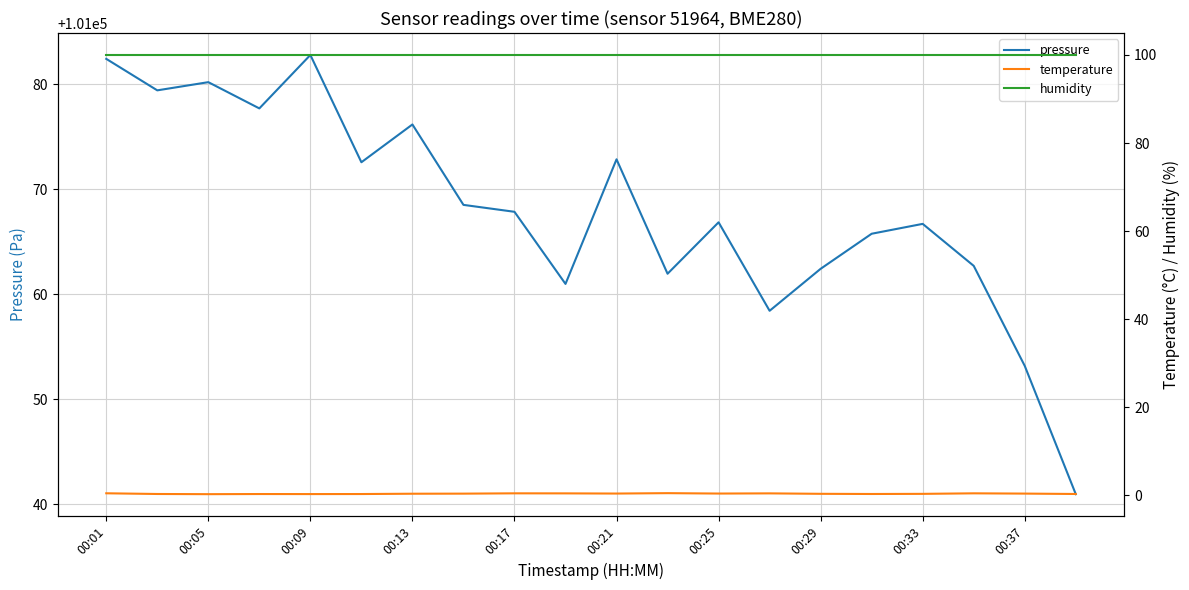

Reading left to right, what are all the values shown in this chart?

pressure: 101082.4	101079.4	101080.2	101077.7	101082.8	101072.6	101076.2	101068.5	101067.8	101061.0	101072.8	101061.9	101066.8	101058.4	101062.4	101065.8	101066.7	101062.7	101053.2	101040.9
temperature: 0.4	0.3	0.2	0.2	0.2	0.2	0.3	0.3	0.4	0.4	0.4	0.5	0.4	0.4	0.3	0.3	0.3	0.4	0.3	0.3
humidity: 100.0	100.0	100.0	100.0	100.0	100.0	100.0	100.0	100.0	100.0	100.0	100.0	100.0	100.0	100.0	100.0	100.0	100.0	100.0	100.0